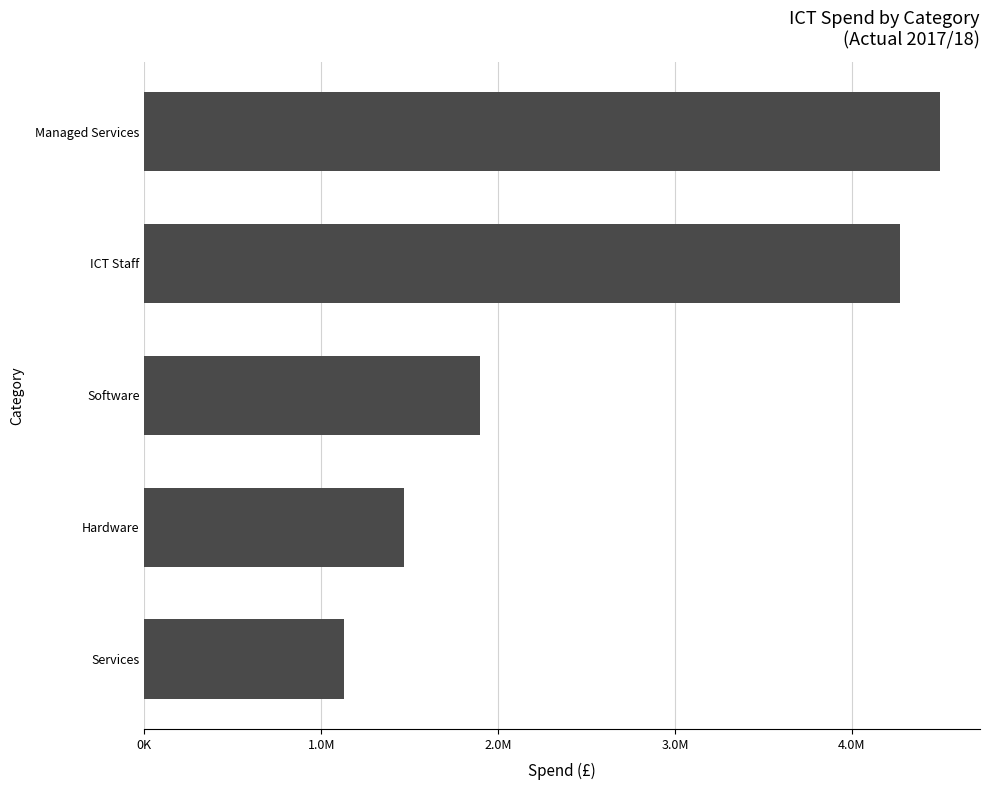

At which category does the chart reach its minimum across all series?

Services